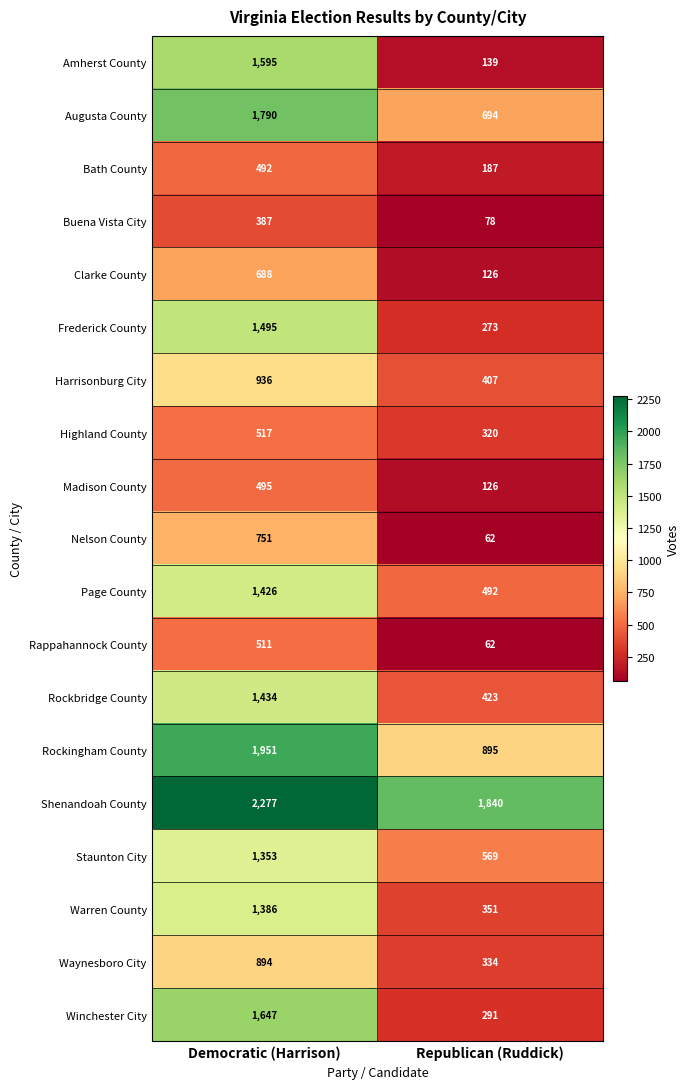

Between Democratic (Harrison) and Republican (Ruddick), which series saw the biggest shift?

Amherst County